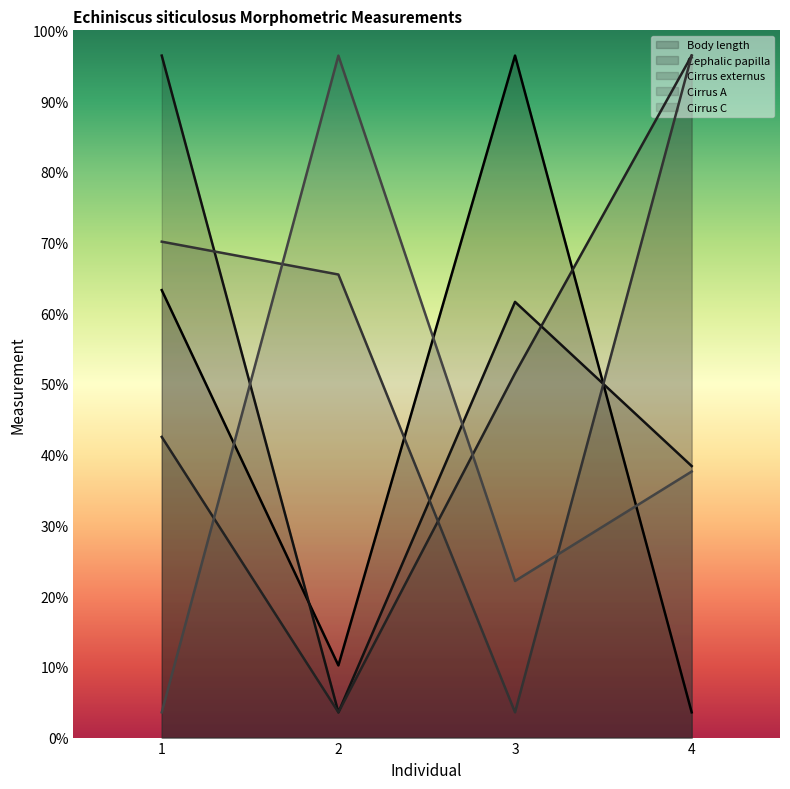

True or false: Cephalic papilla has more than 1 points higher than both neighbors.

False